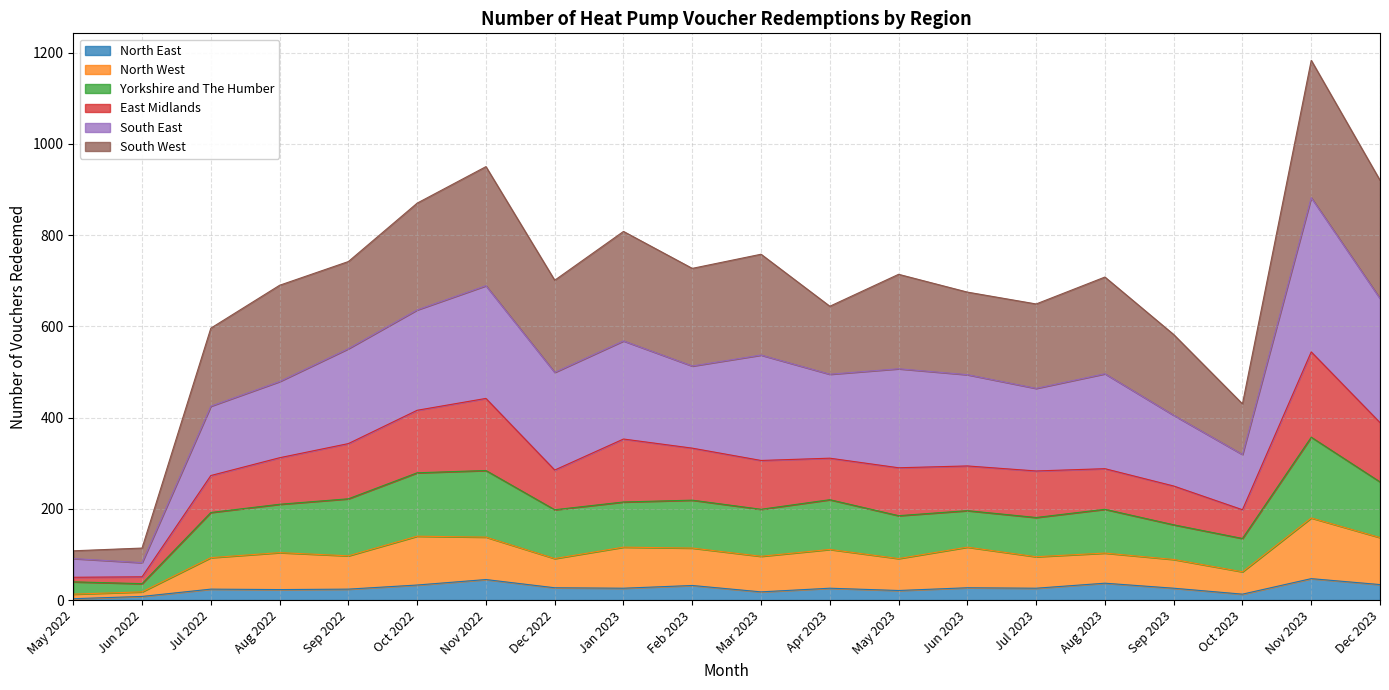

How many categories are shown in the chart?

20